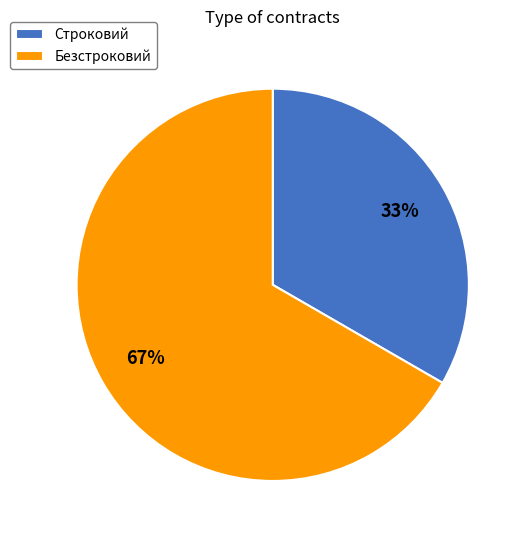

Rank the categories by value from highest to lowest.

Безстроковий, Строковий